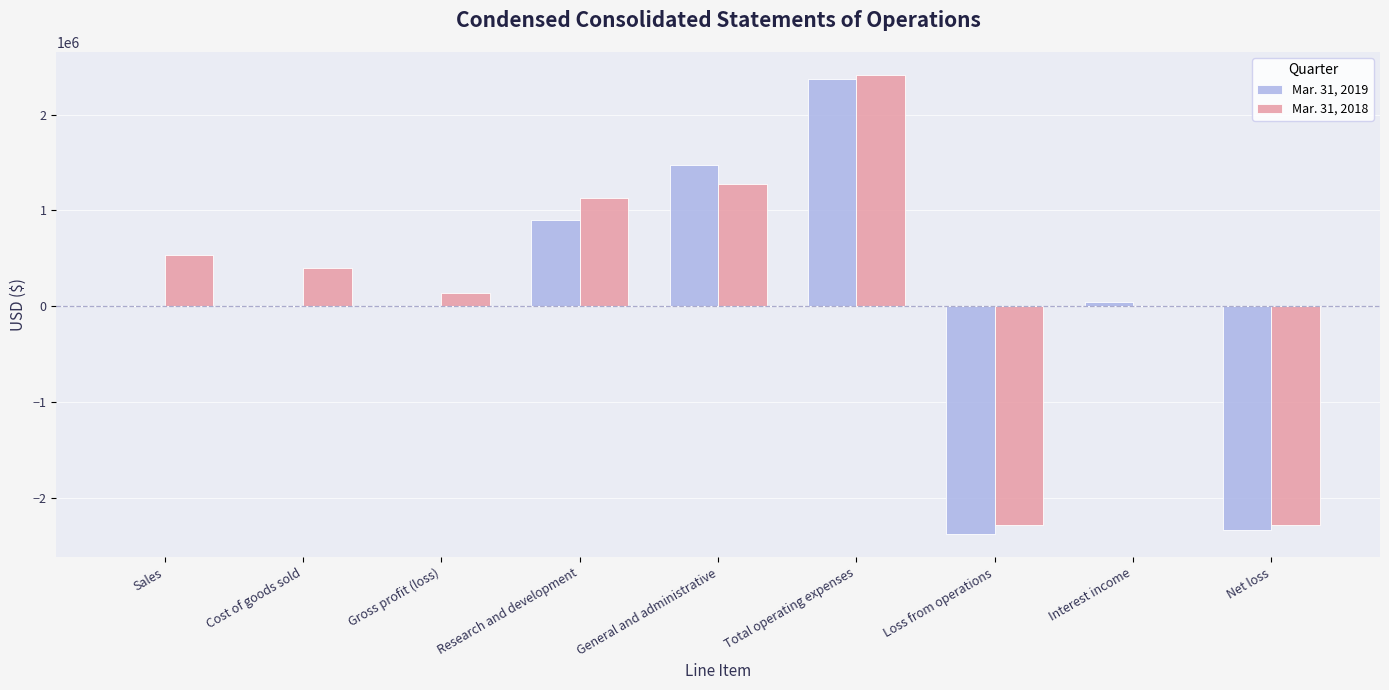

What is the average value of the Mar. 31, 2018 series?

147778